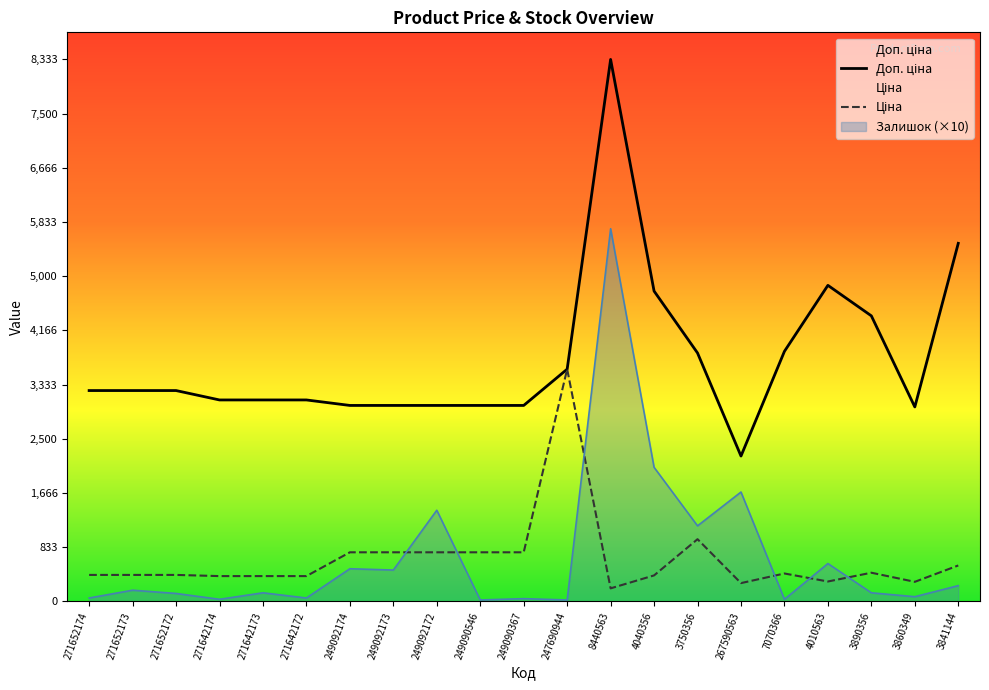

At how many categories does at least one series exceed 1201?

21